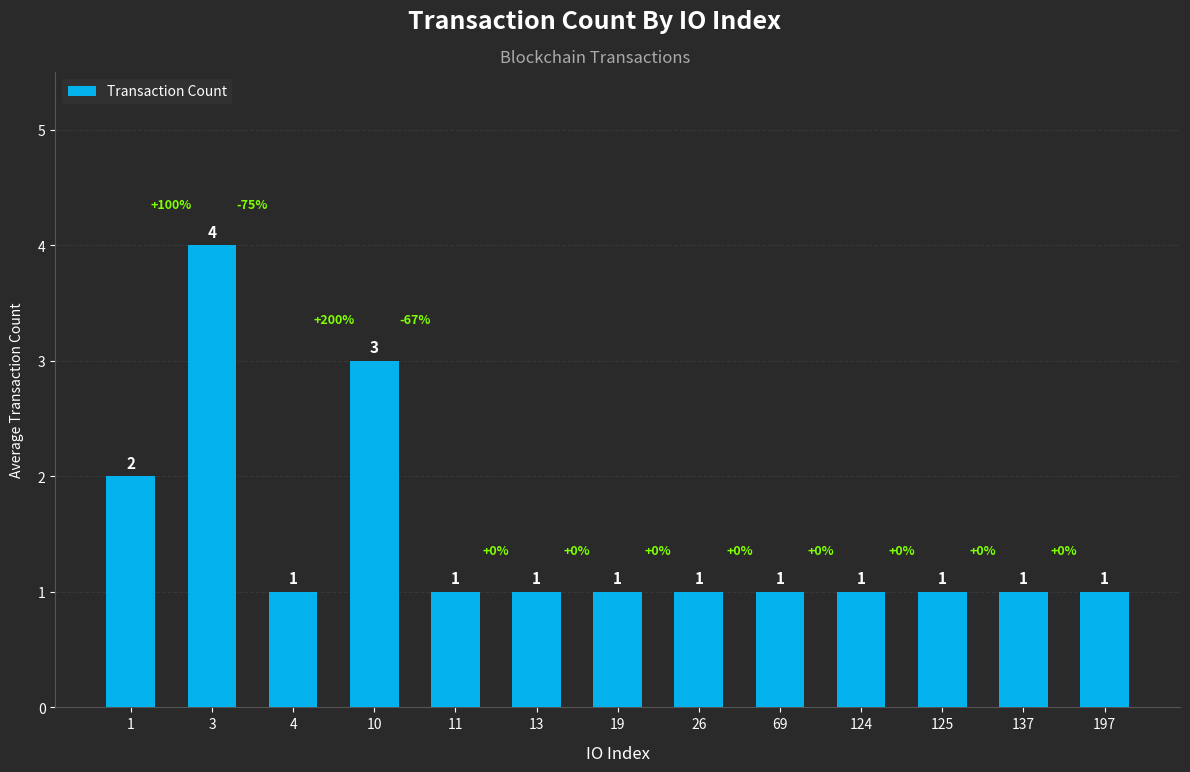

Read the value at 13.

1